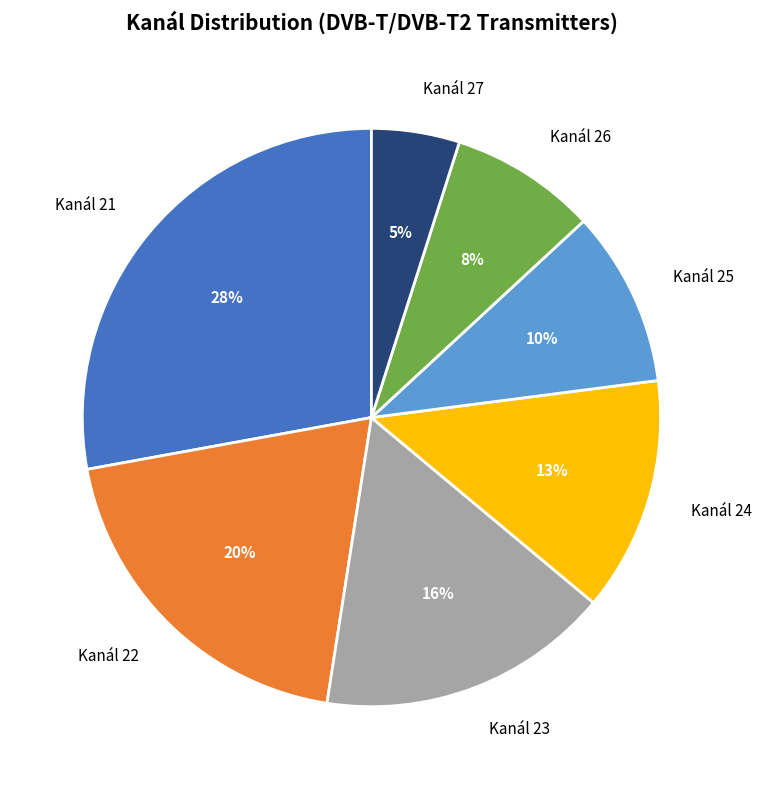

Rank the categories by value from lowest to highest.

Kanál 27, Kanál 26, Kanál 25, Kanál 24, Kanál 23, Kanál 22, Kanál 21